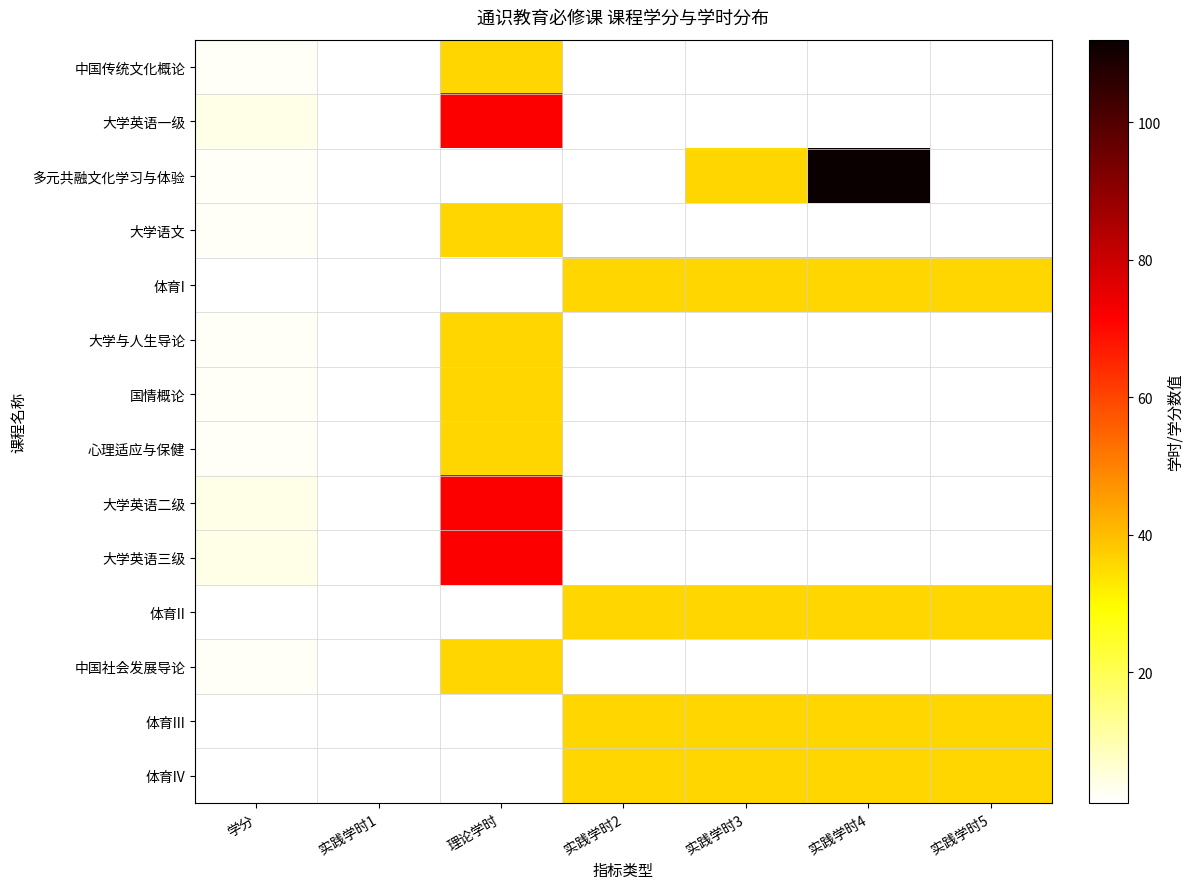

Rank the categories by 体育II value from lowest to highest.

学分, 实践学时1, 理论学时, 实践学时2, 实践学时3, 实践学时4, 实践学时5